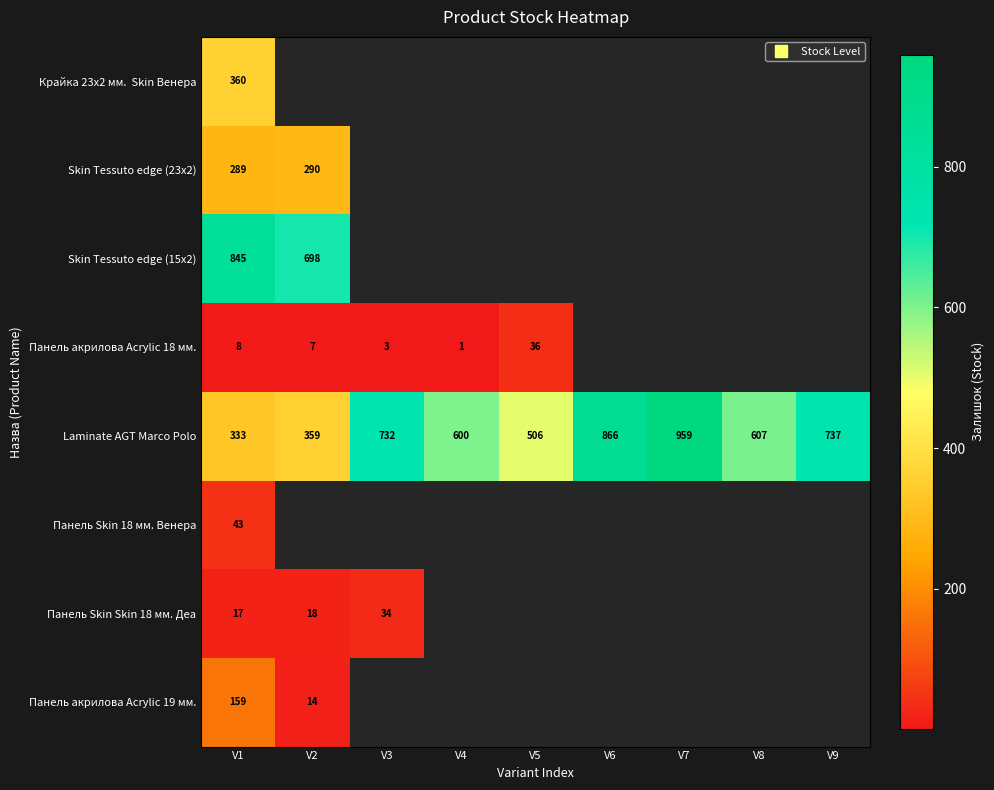

List the series in order of their peak value, lowest first.

Панель Skin Skin 18 мм. Деа, Панель акрилова Acrylic 18 мм., Панель Skin 18 мм. Венера, Панель акрилова Acrylic 19 мм., Skin Tessuto edge (23x2), Крайка 23x2 мм. Skin Венера, Skin Tessuto edge (15x2), Laminate AGT Marco Polo